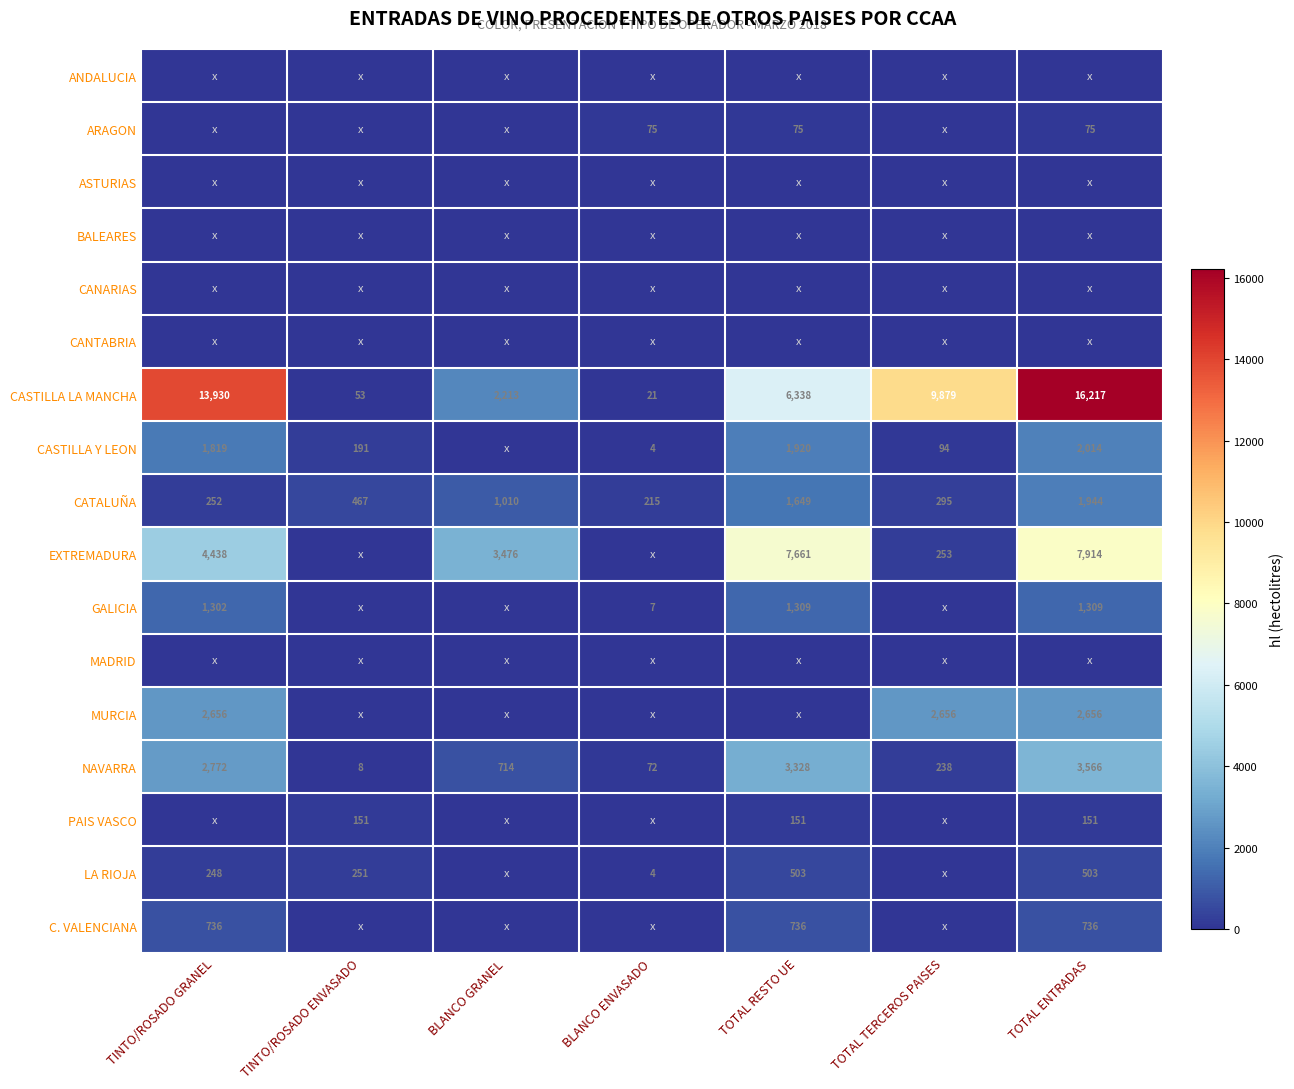

Is the value of GALICIA at TINTO/ROSADO GRANEL greater than the value of LA RIOJA at BLANCO ENVASADO?

Yes